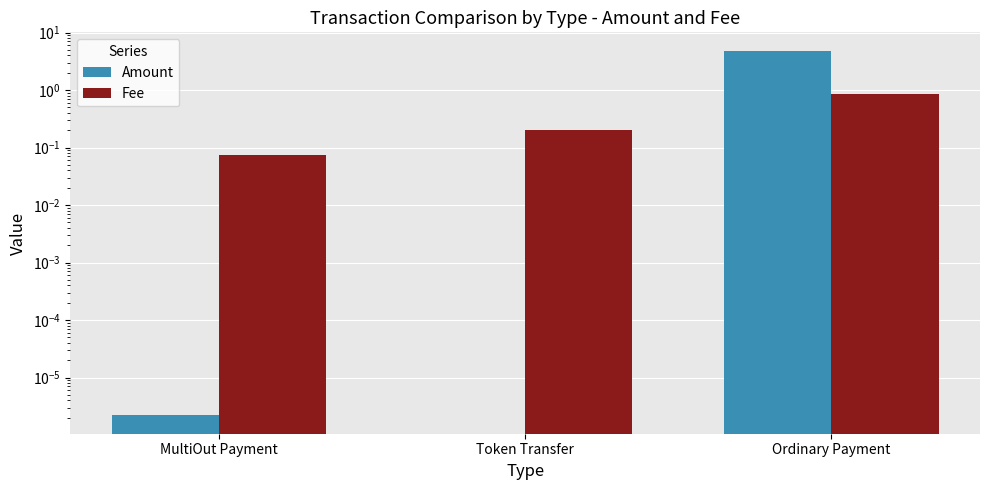

Is it true that Amount equals 0.0 at Token Transfer?

True